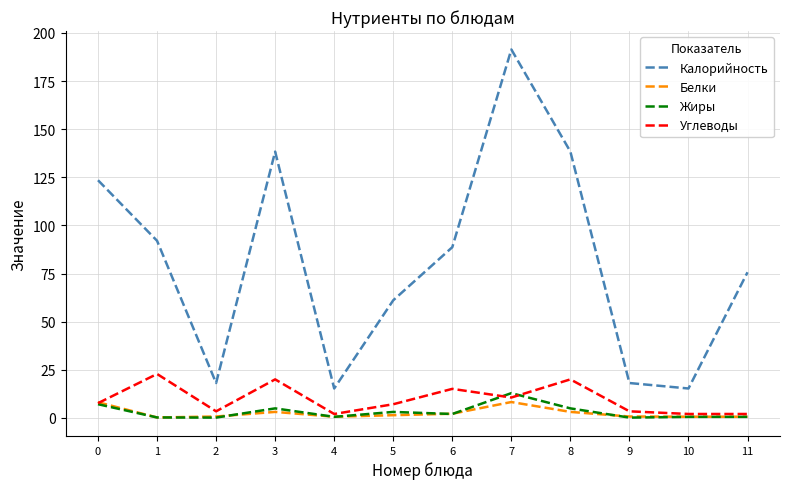

Where is the first local maximum for Калорийность?

3